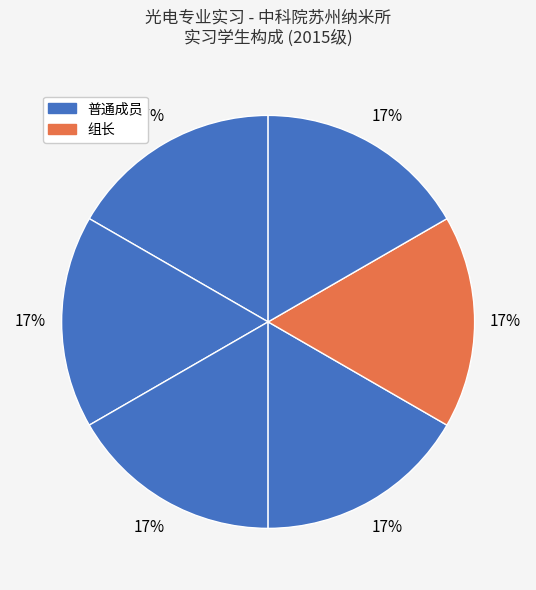

How many segments does this pie chart have?

6